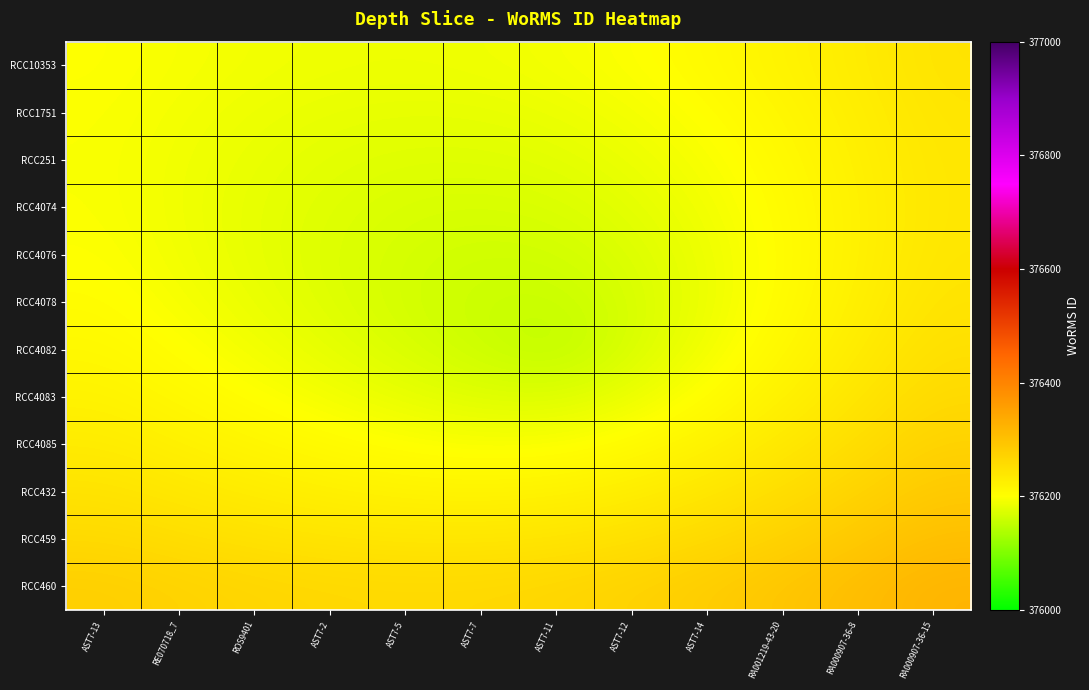

Which series has the largest total across all categories?

RCC460